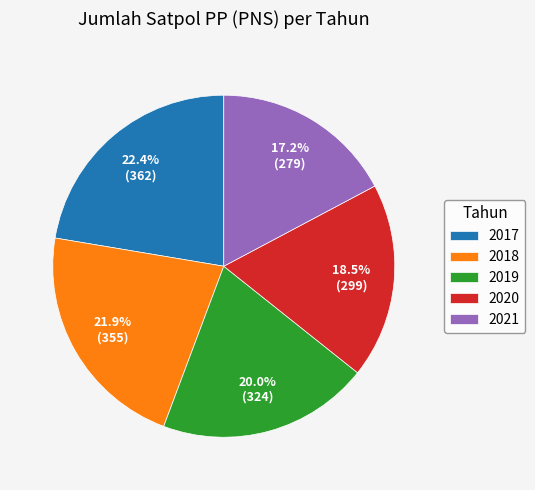

To the nearest percent, what is the average slice percentage?

20%